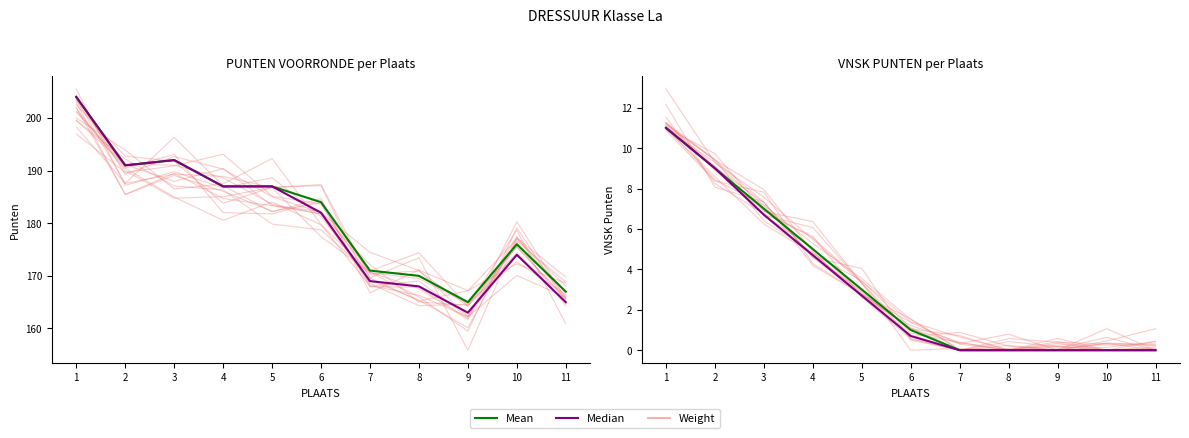

What is the value of the Mean point at the 6th from the left?

1.0